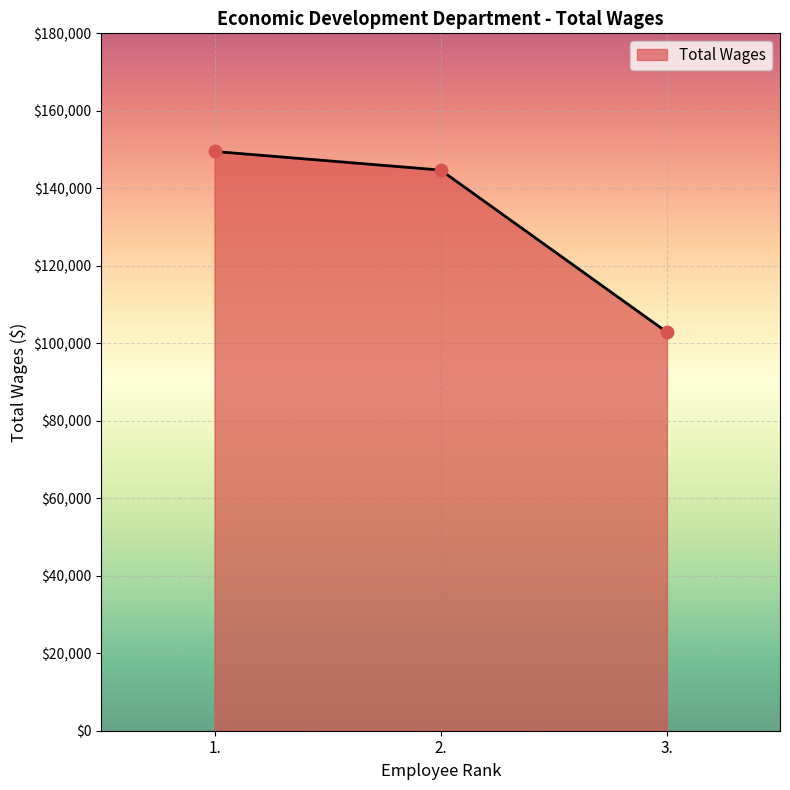

What is the change in value from 1. to 2.?

-4801